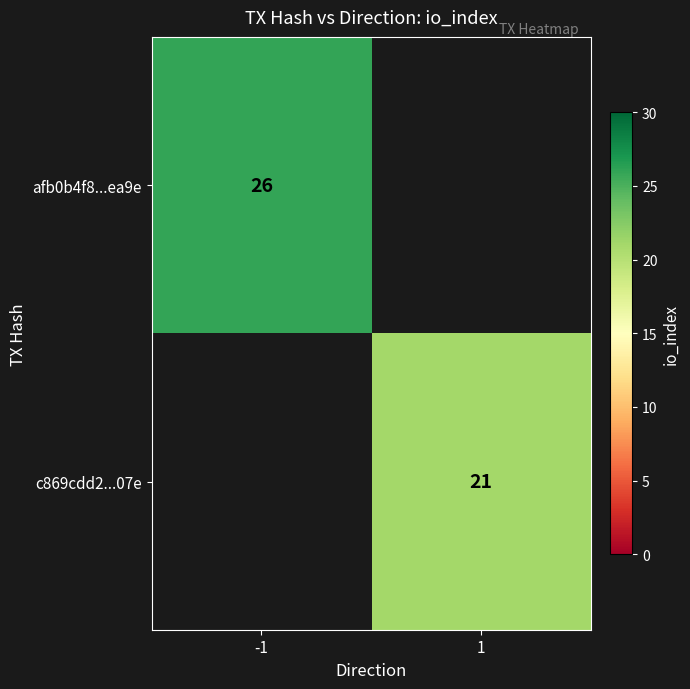

True or false: afb0b4f8...ea9e has a value of 44 at -1.

False